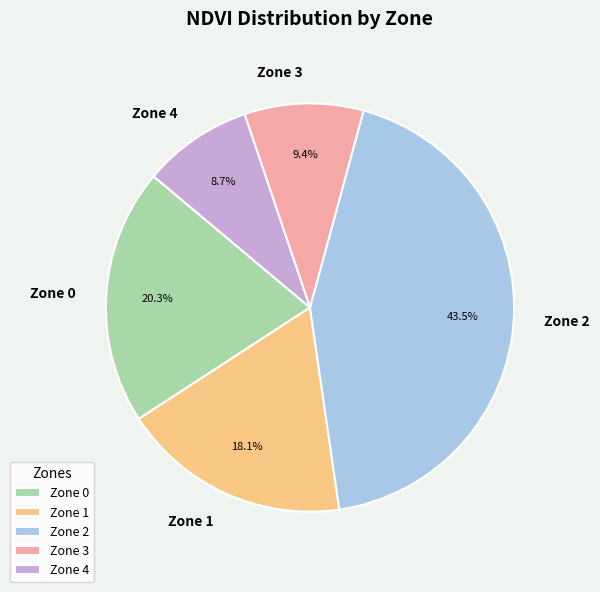

Count the number of slices in the pie.

5